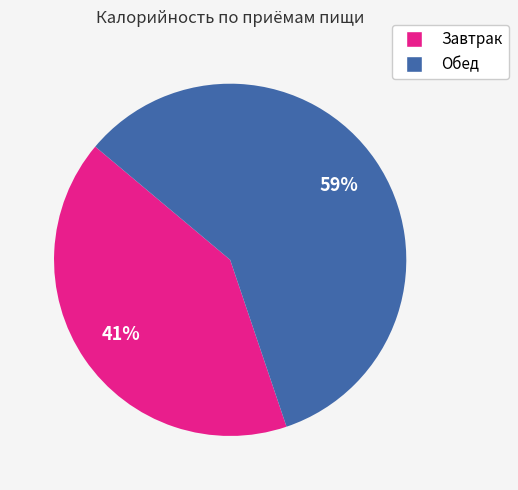

Does Обед account for over 50% of the chart?

Yes